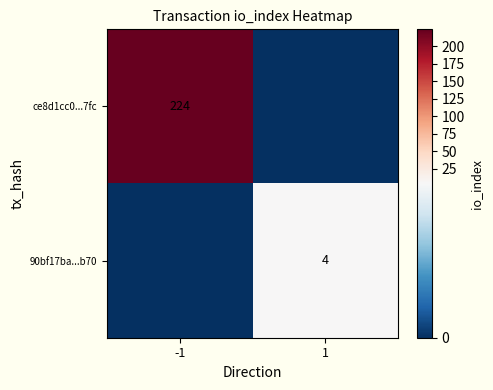

The 90bf17ba...b70 series shows 3 at 1. True or false?

False